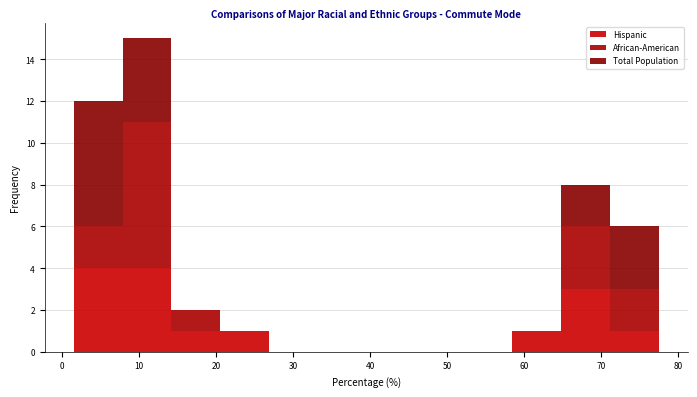

Reading left to right, transcribe this chart: for each stacked bar, give the range it covers on the x-axis and its total height. Neither the bar edges nor the heights are printed on the chart, so give them approximately, as read against the axes.

2 to 8: 12
8 to 14: 15
14 to 21: 2
21 to 27: 1
27 to 33: 0
33 to 40: 0
40 to 46: 0
46 to 52: 0
52 to 59: 0
59 to 65: 1
65 to 71: 8
71 to 78: 6